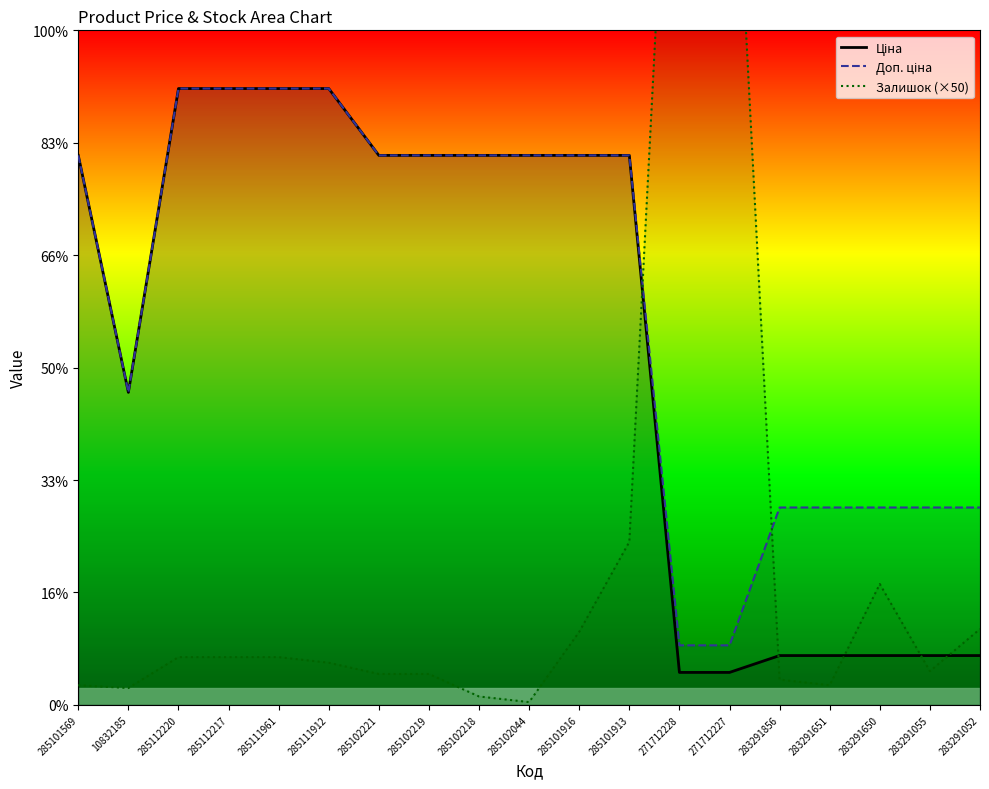

Does the chart have visible grid lines?

No